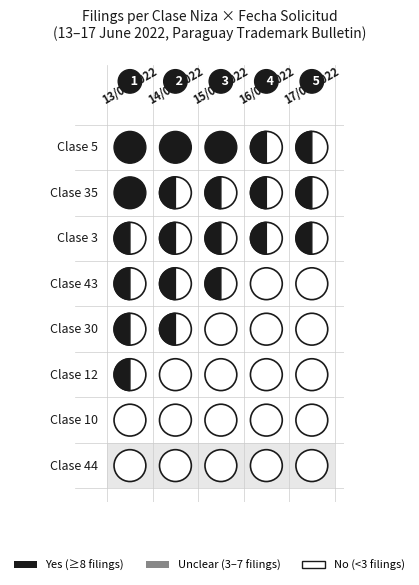

List the series in order of their peak value, highest first.

13/06/2022, 14/06/2022, 15/06/2022, 16/06/2022, 17/06/2022